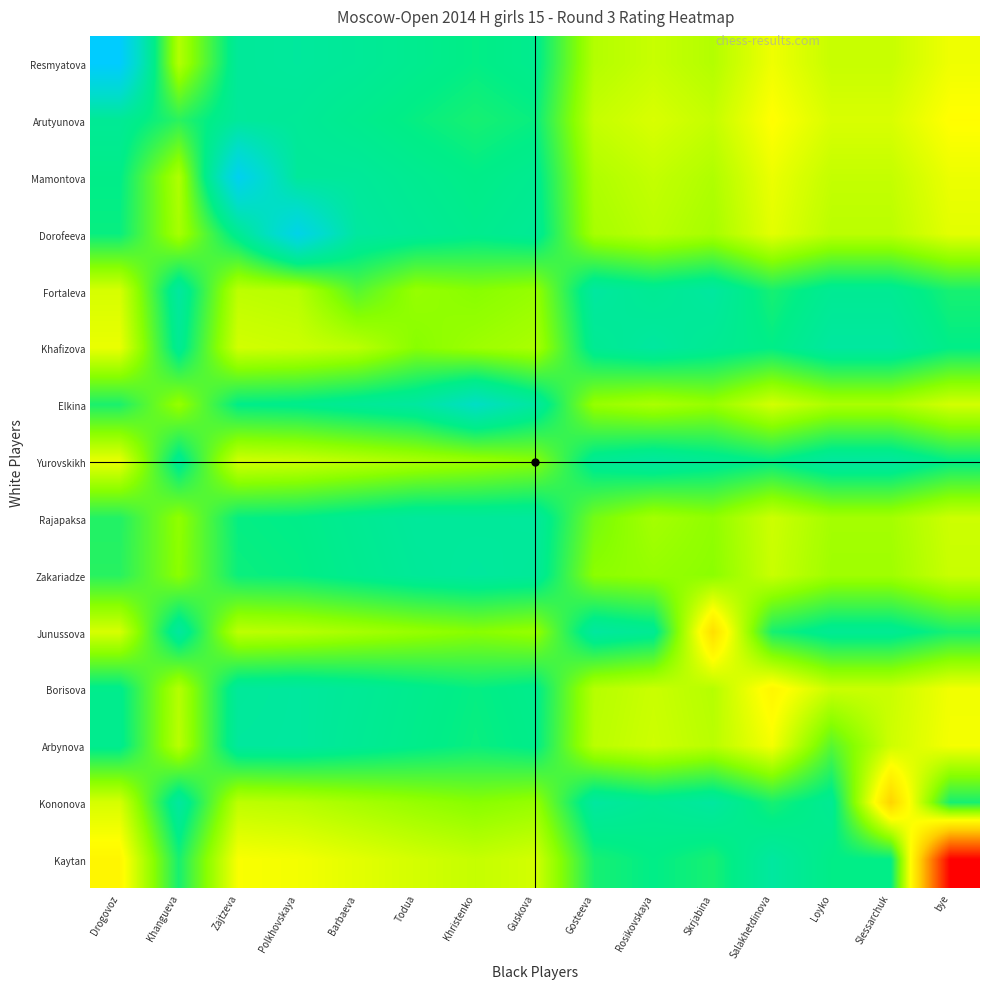

What is the difference between the highest and lowest values at Todua?

0.2